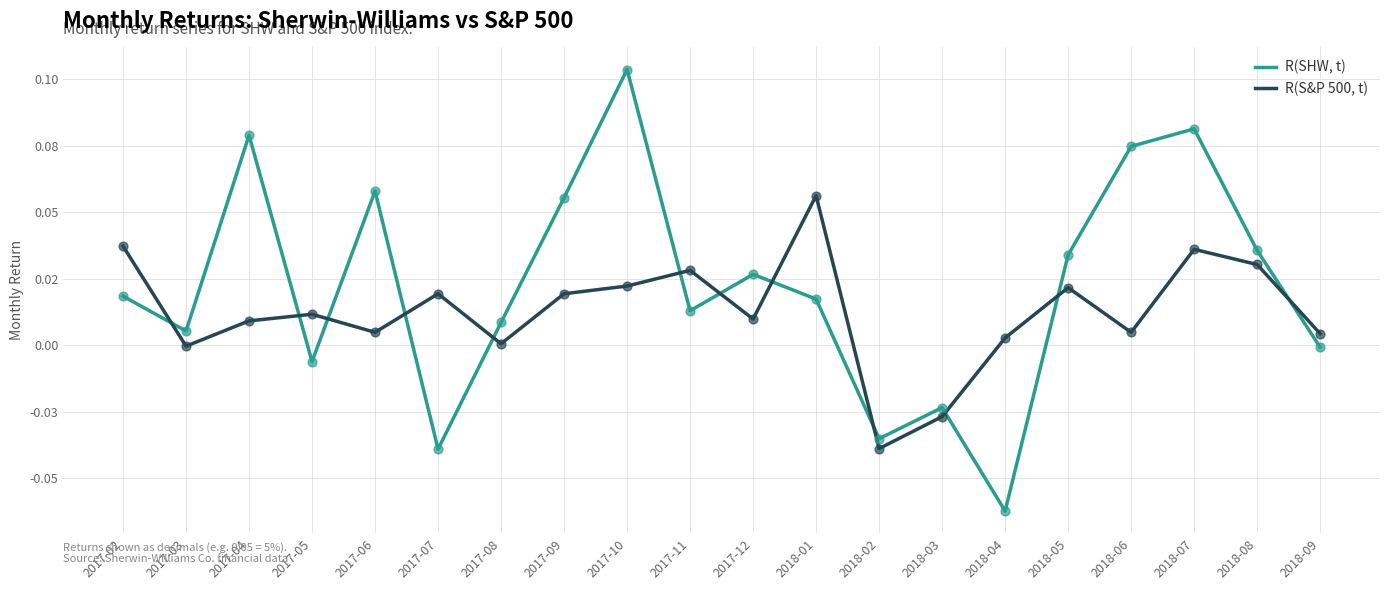

Is the value of R(S&P 500, t) at 2017-05 greater than the value of R(SHW, t) at 2017-05?

Yes